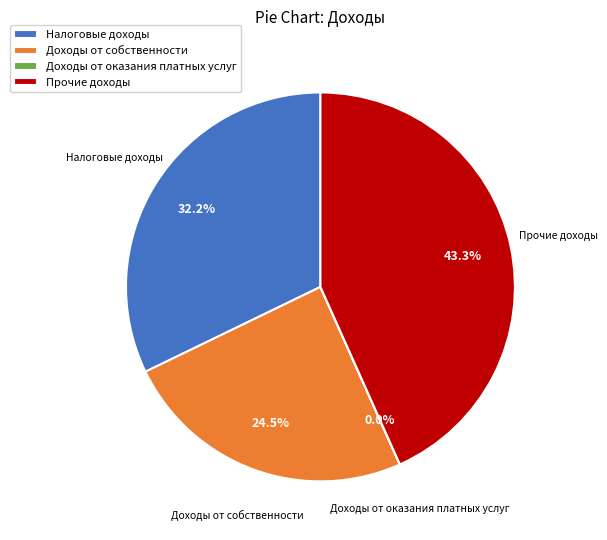

Which slice is the largest?

Прочие доходы